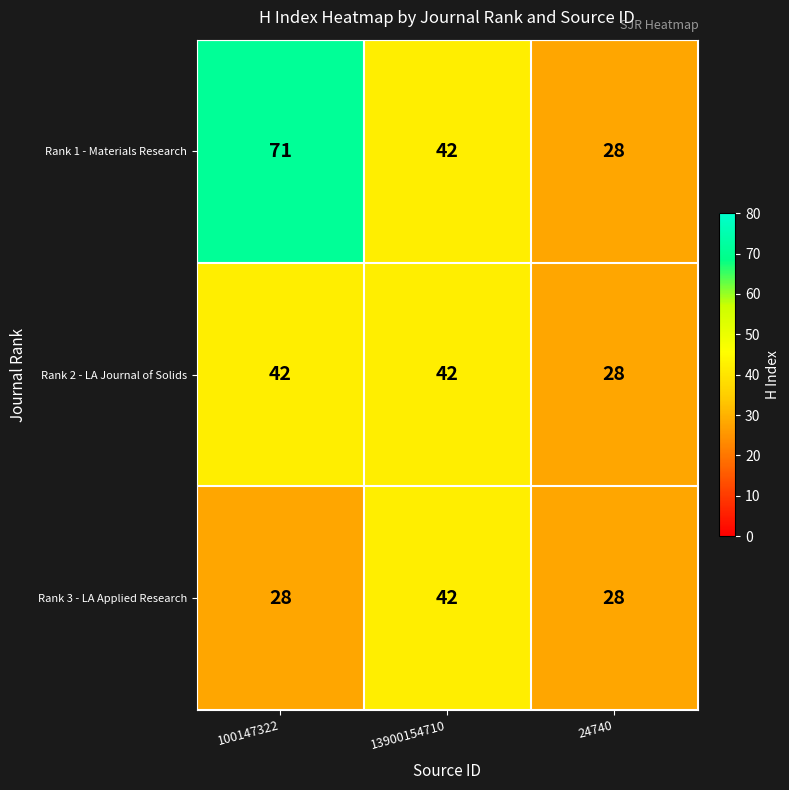

At which label is Rank 1 - Materials Research closest to 49?

13900154710